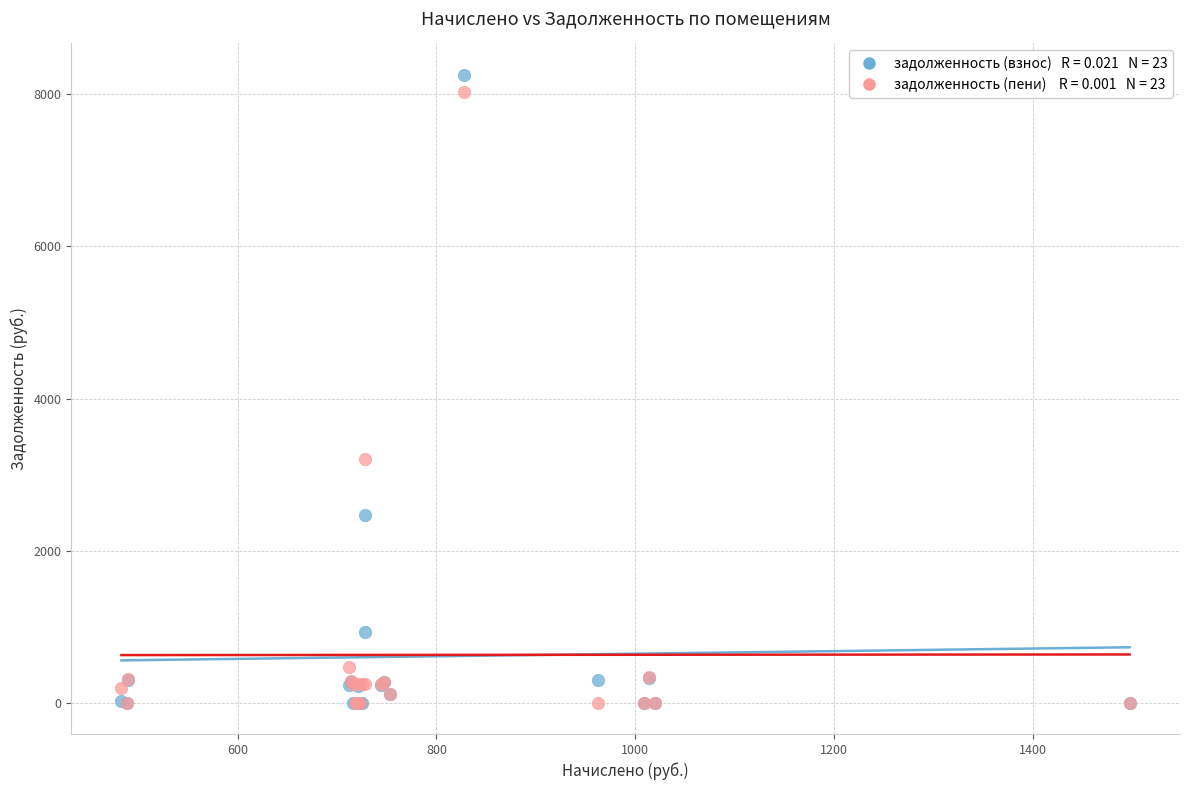

Across all series, what Y value is closest to 4128?

3199.0